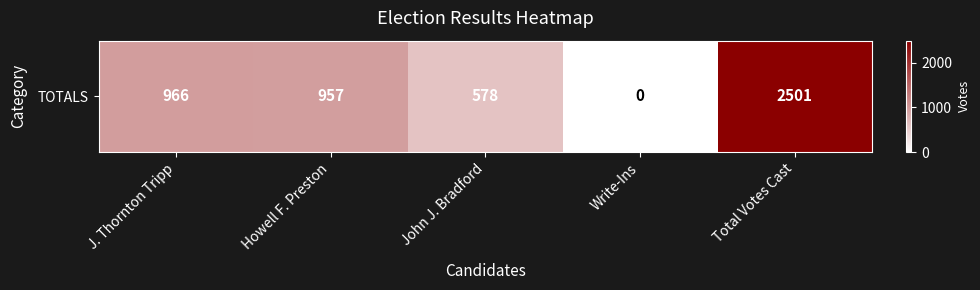

At which category does the chart reach its minimum across all series?

Write-Ins